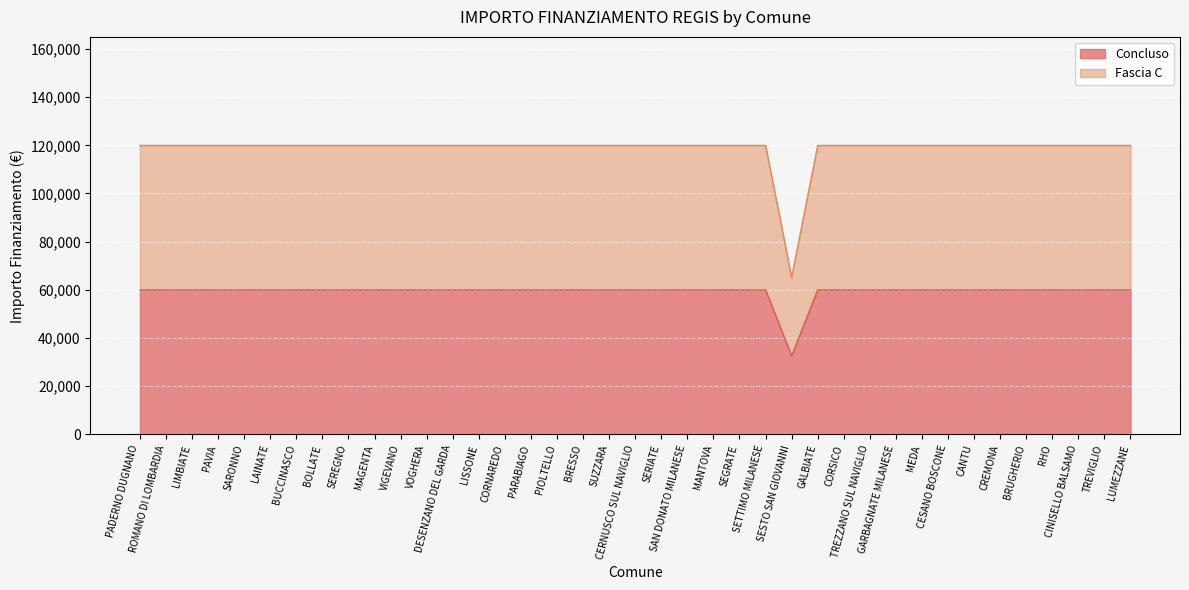

Which category has the lowest value across all series?

SESTO SAN GIOVANNI